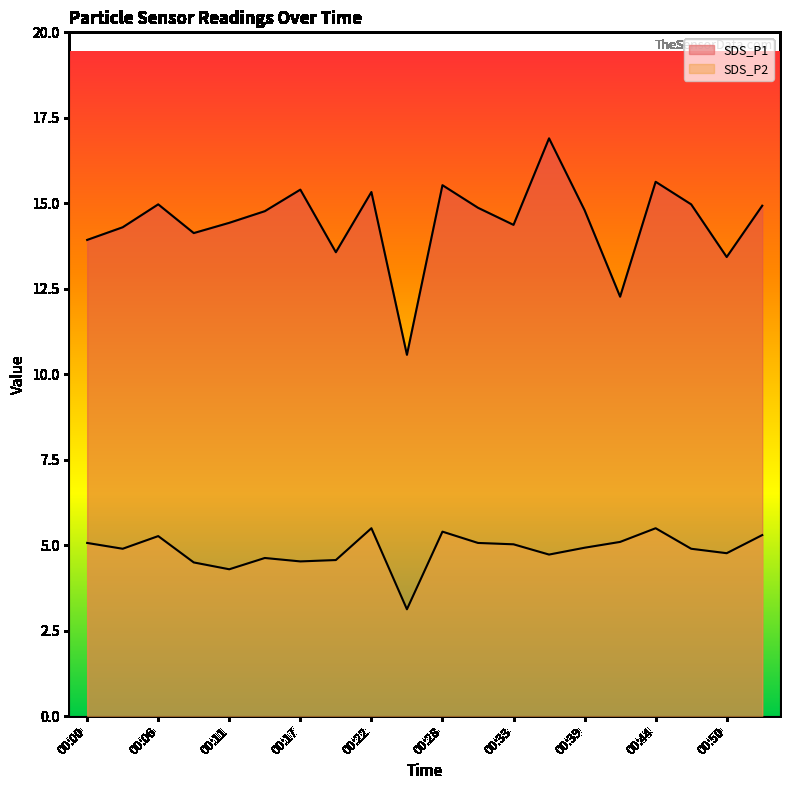

What is the spread (max minus min) of values at 00:19?

9.0